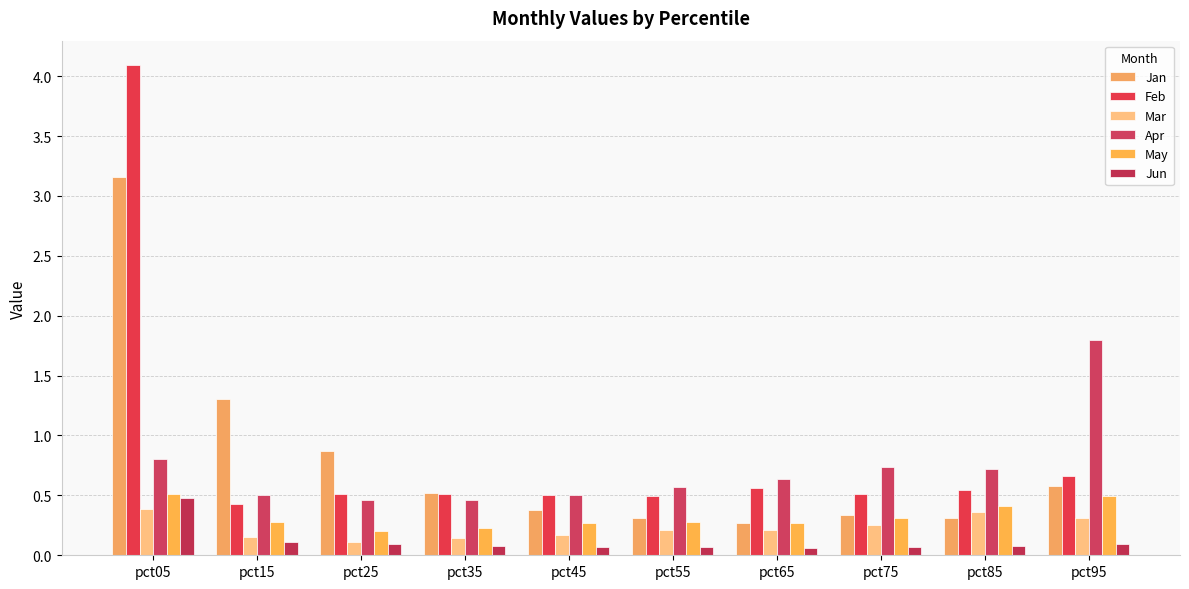

How many categories are shown in the chart?

10